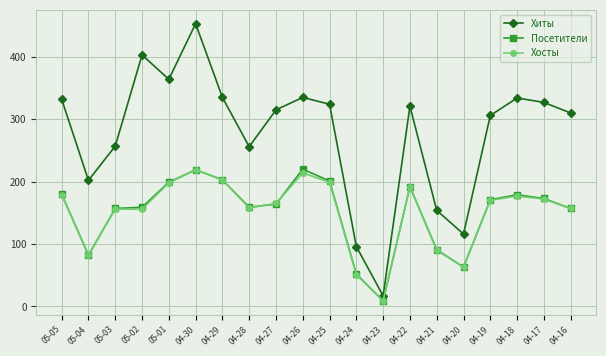

What is the average value of the Посетители series?

152